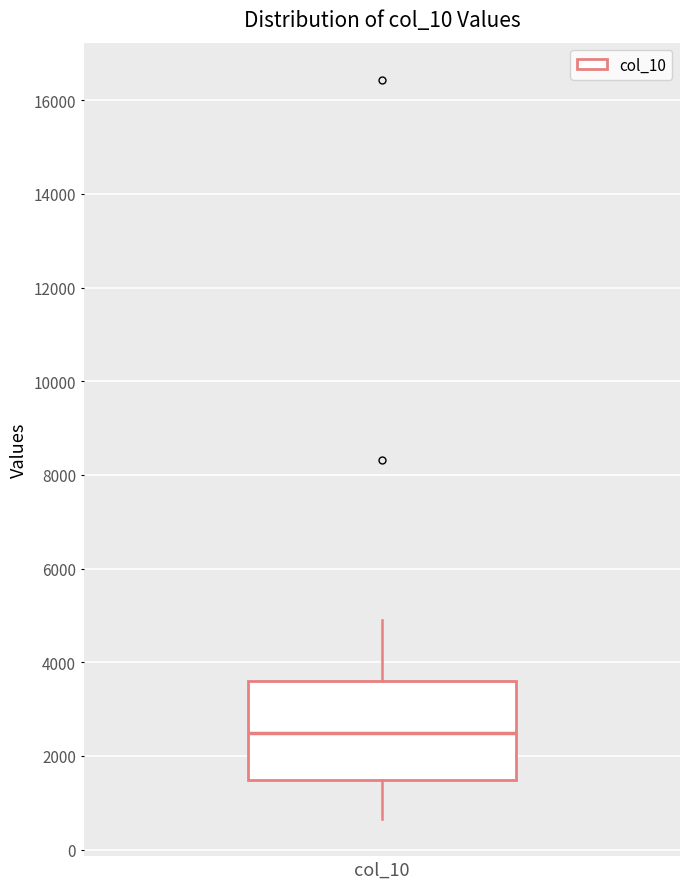

Read this box plot against the y-axis: the position of the median line, the range covered by the box, and the ends of both whiskers. The values are not printed on the chart, so give them approximately, as read against the axis.

median 2600, box 1400 to 3600, whiskers 600 to 5000